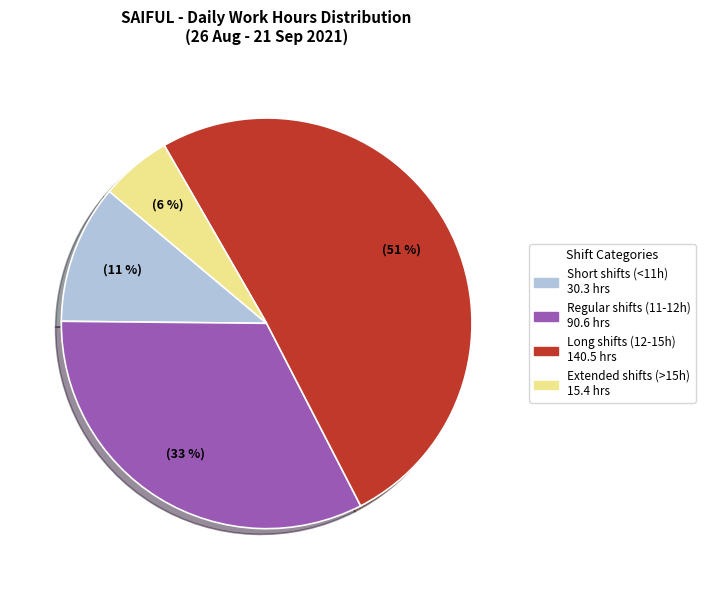

To the nearest percent, what is the difference between the largest and smallest slice percentages?

45%